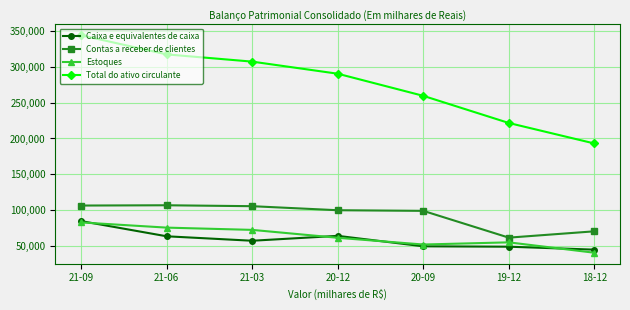

What is the smallest value displayed?

41211